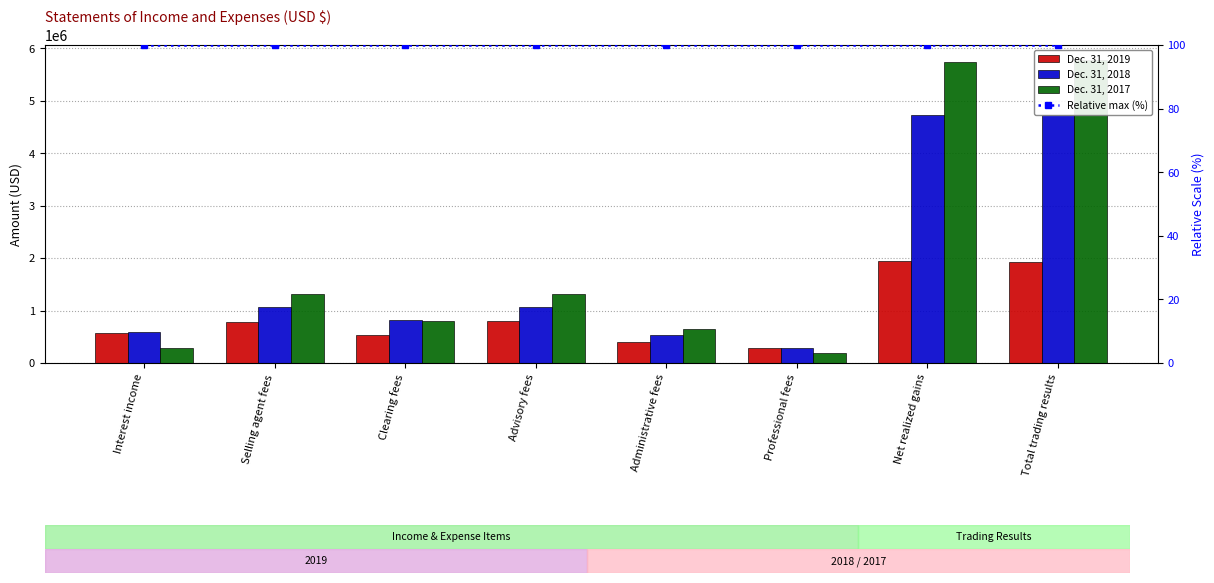

At which category is the sum across all series the highest?

Total trading results